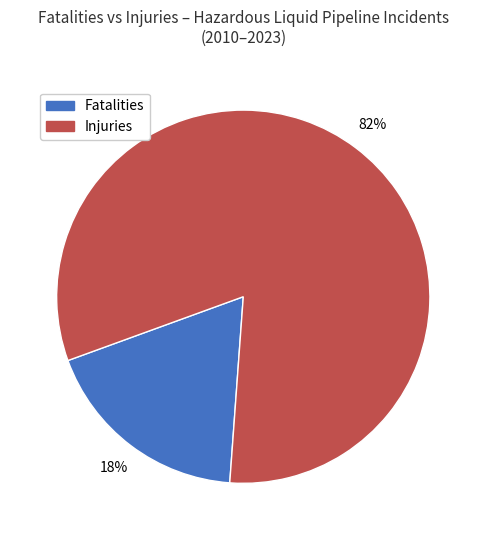

To the nearest percent, what is the average slice percentage?

50%